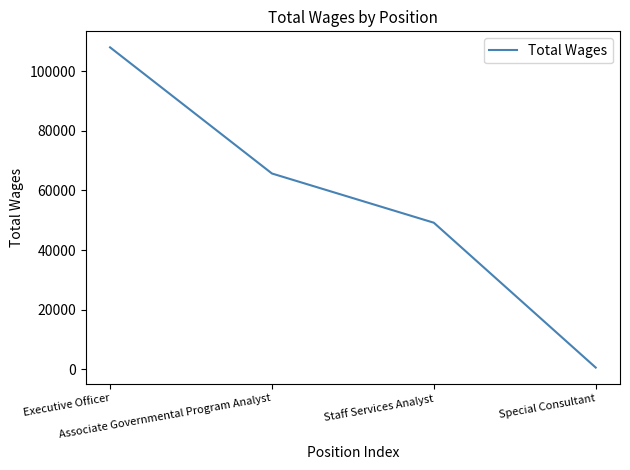

How many lines are shown in the chart?

1